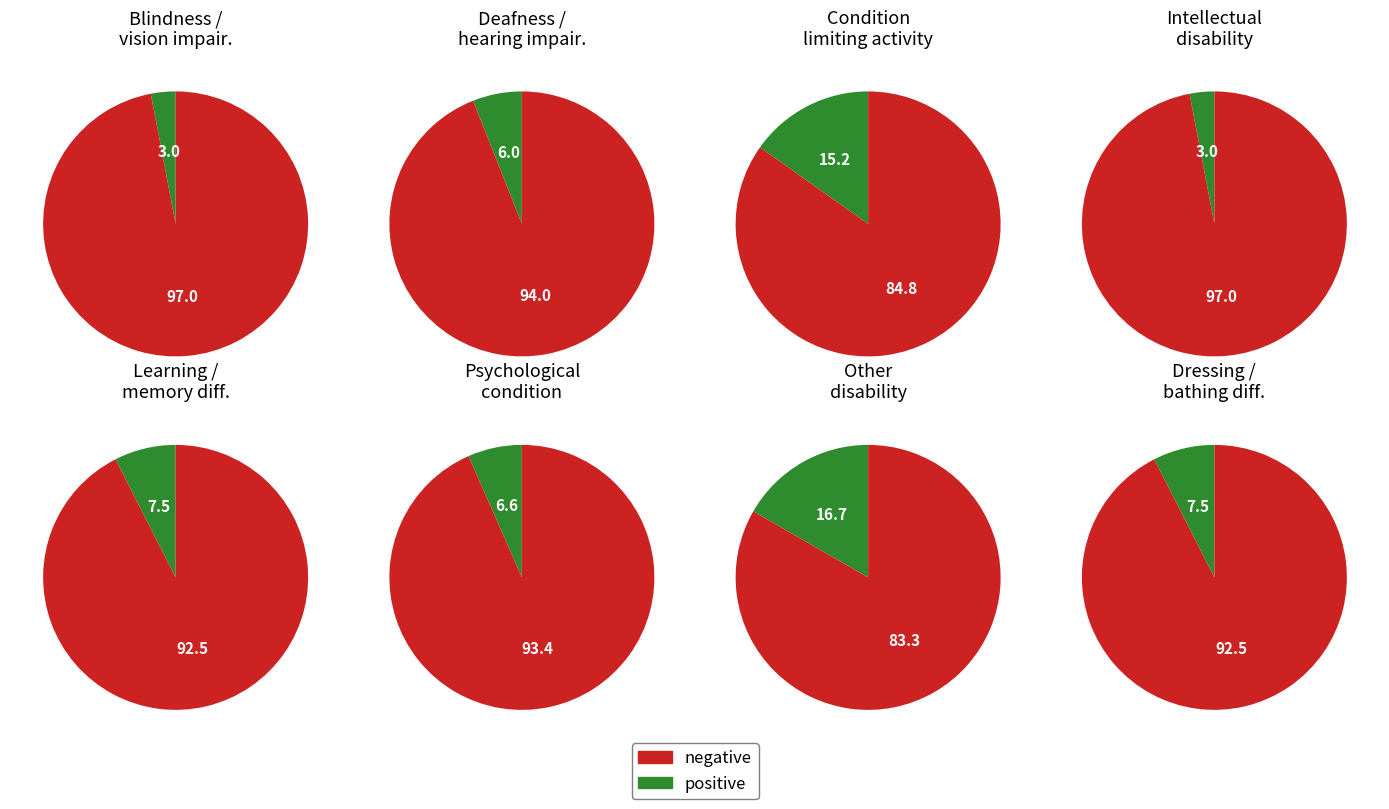

Does Deafness or a serious hearing impairment account for over 50% of the chart?

No